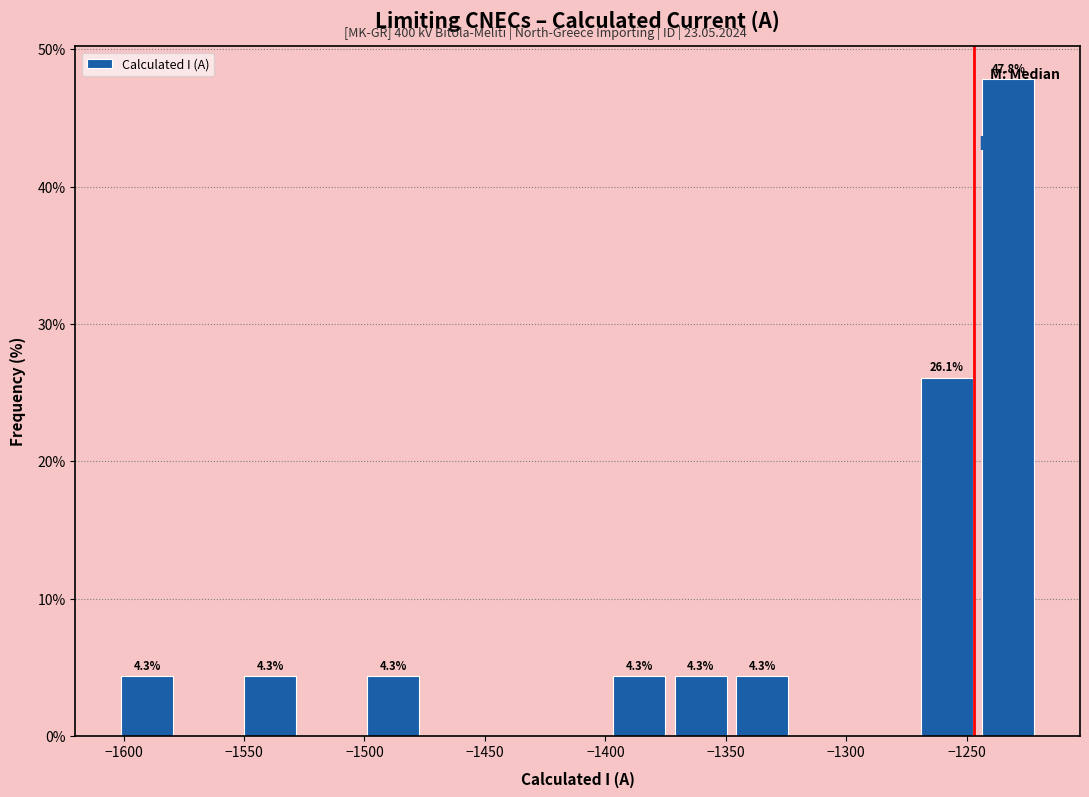

Which range on the x-axis has the tallest bar?

-1245 to -1220